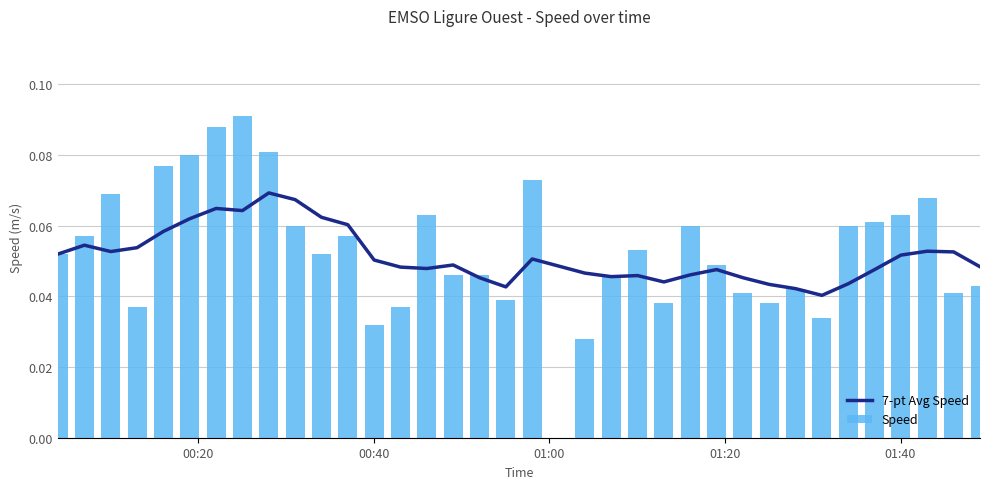

Count the Speed values in the range 0 to 1.

35